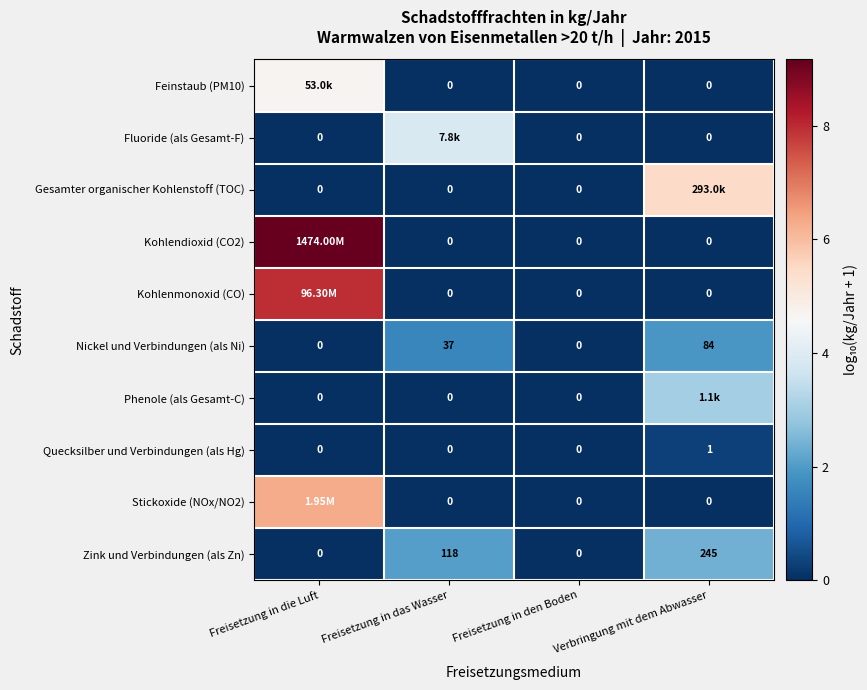

At Freisetzung in die Luft, list the series in order from smallest to largest.

Fluoride (als Gesamt-F), Gesamter organischer Kohlenstoff (TOC), Nickel und Verbindungen (als Ni), Phenole (als Gesamt-C), Quecksilber und Verbindungen (als Hg), Zink und Verbindungen (als Zn), Feinstaub (PM10), Stickoxide (NOx/NO2), Kohlenmonoxid (CO), Kohlendioxid (CO2)